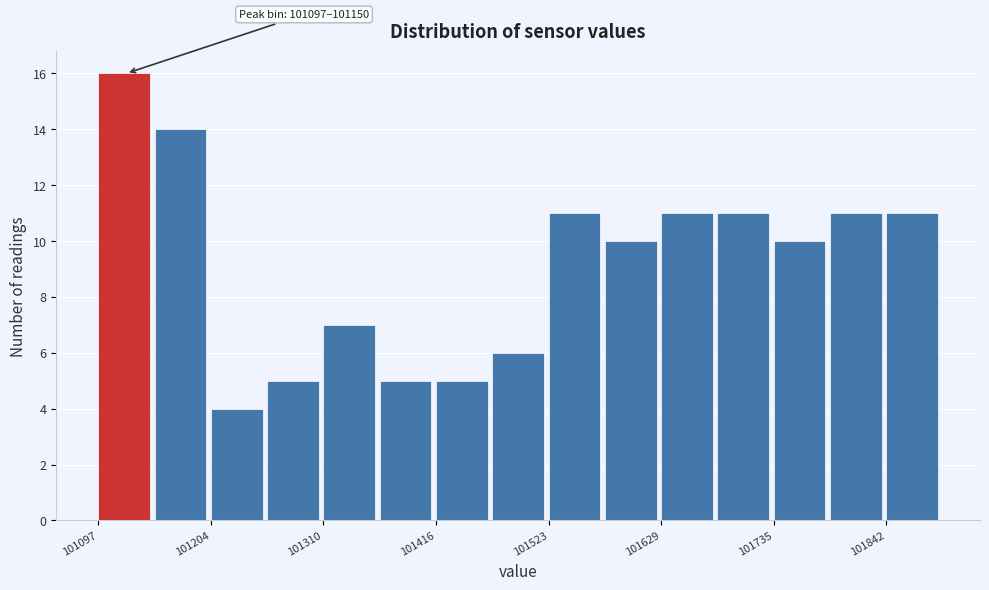

Read against the x-axis, roughly where is the centre of the tallest bar?

101120